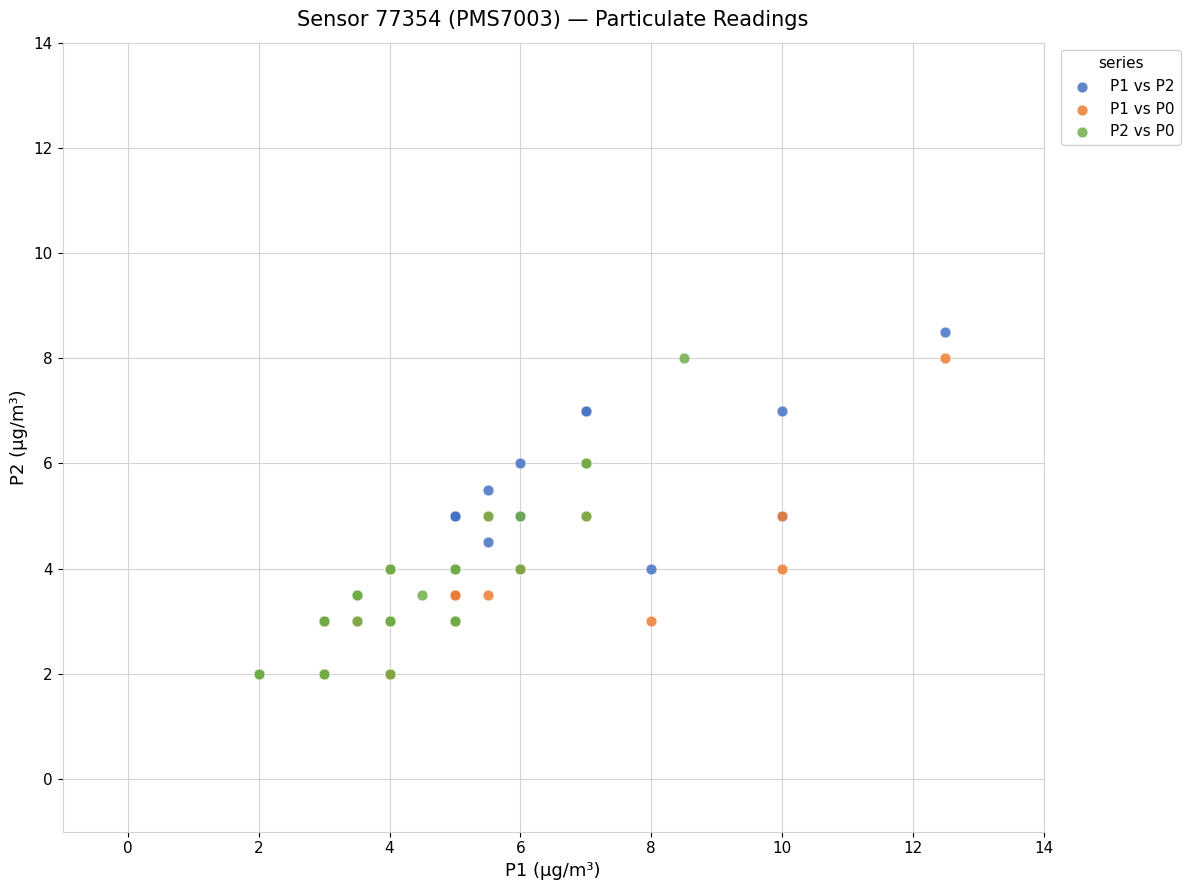

Which series has the widest spread of Y values?

P1 vs P2